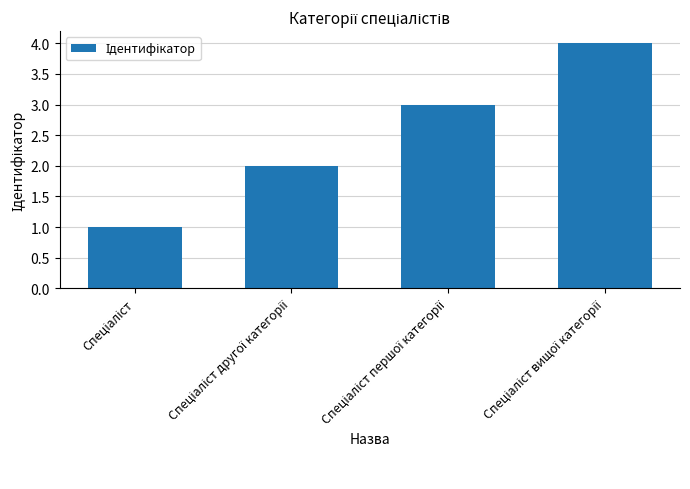

How many categories are shown in the chart?

4